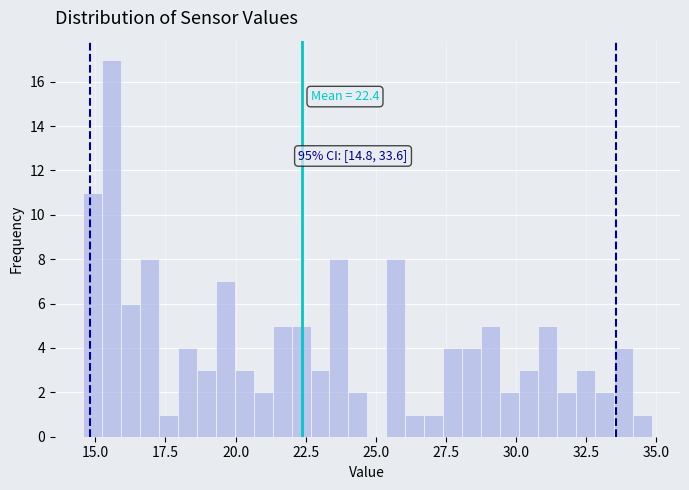

Read against the x-axis, roughly where is the centre of the tallest bar?

15.5